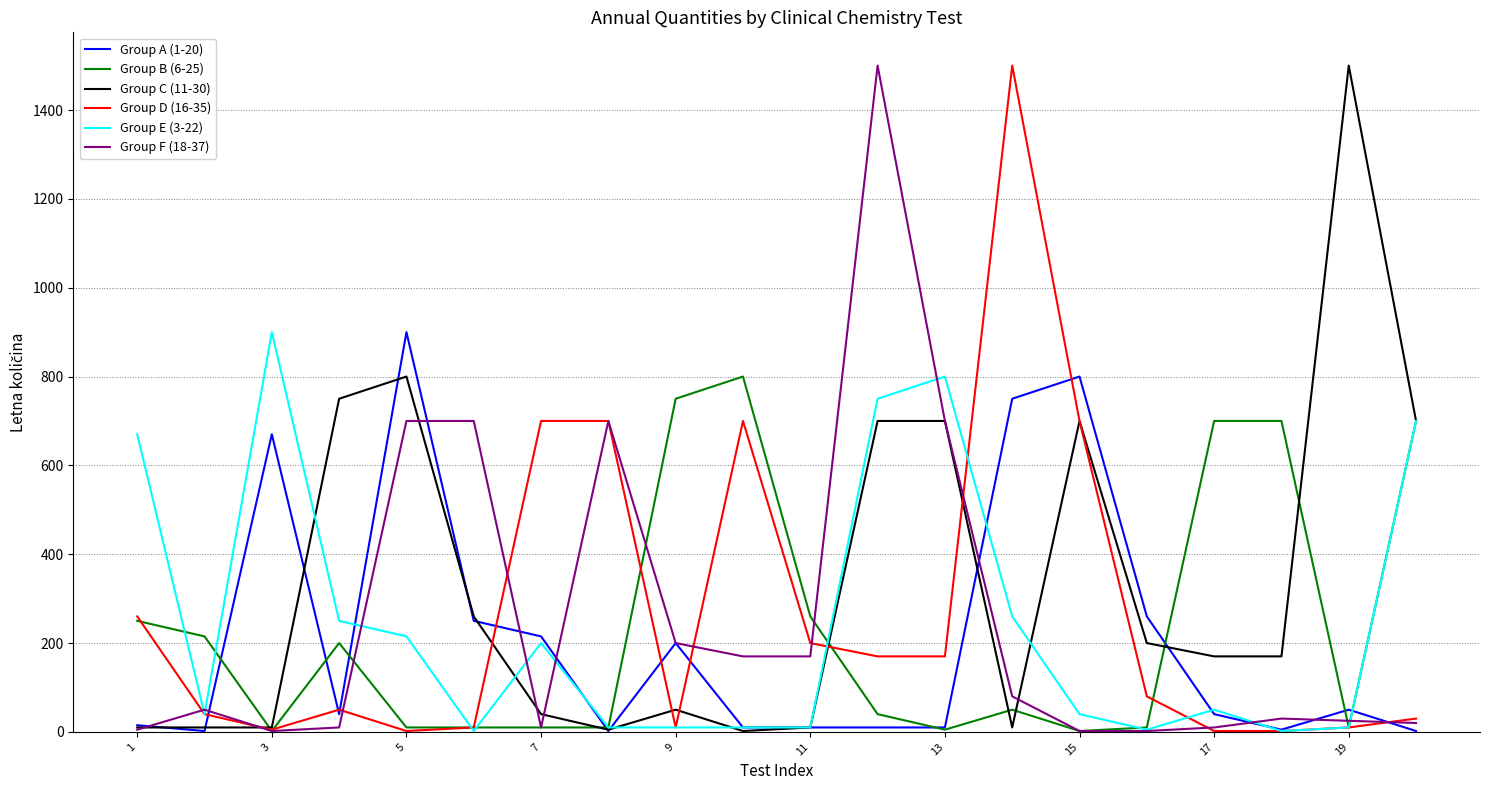

Which series has the largest total across all categories?

Group C (11-30)